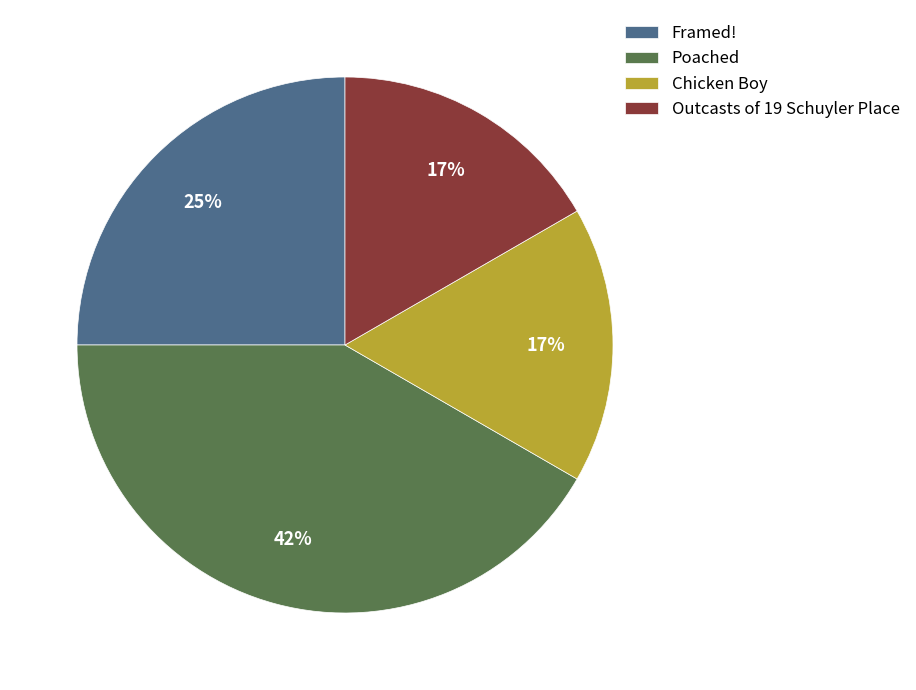

Is it true that Outcasts of 19 Schuyler Place is 3% of the pie?

False